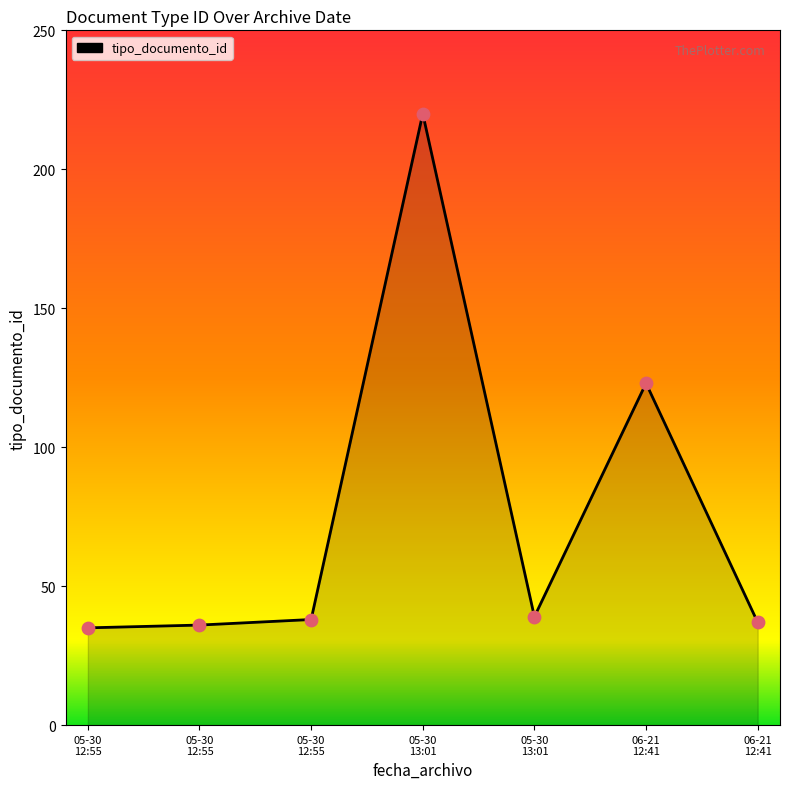

Is this an area chart (filled region under the line)?

Yes